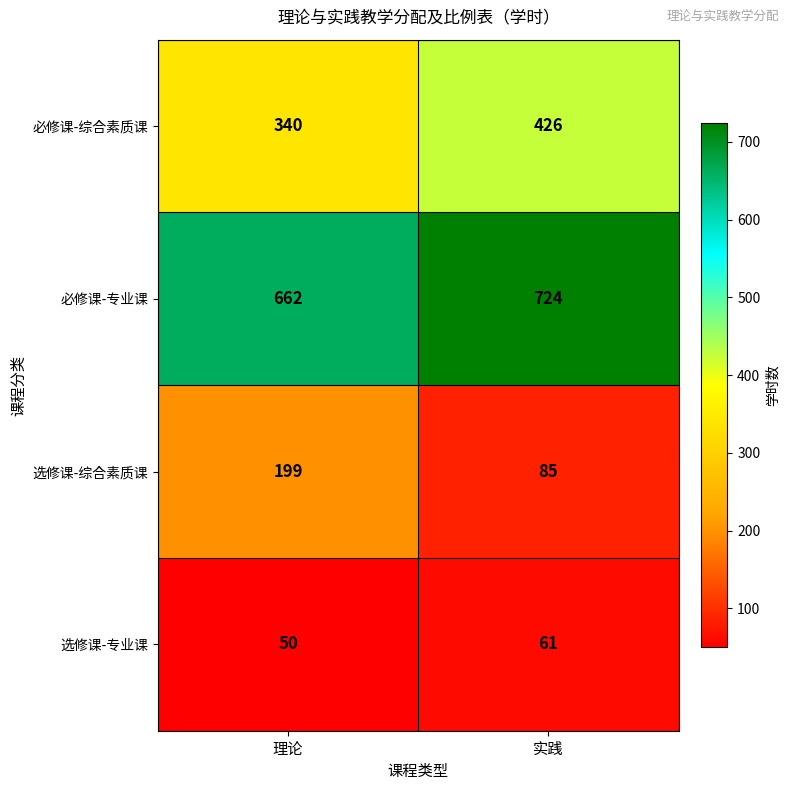

Where is 选修课-专业课 nearest to the value 55?

理论